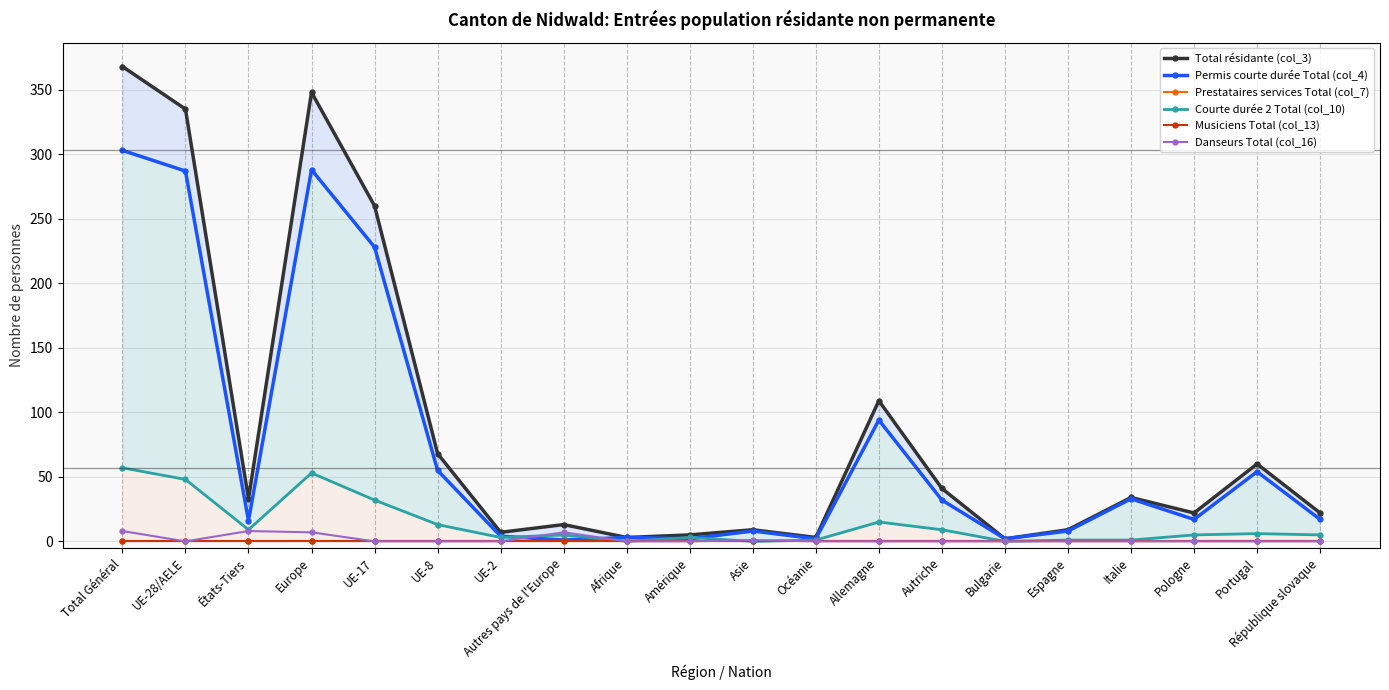

List the labels in order of Courte durée 2 Total (col_10) value, largest first.

Total Général, Europe, UE-28/AELE, UE-17, Allemagne, UE-8, États-Tiers, Autriche, Portugal, Autres pays de l'Europe, Pologne, République slovaque, UE-2, Amérique, Océanie, Espagne, Italie, Afrique, Asie, Bulgarie